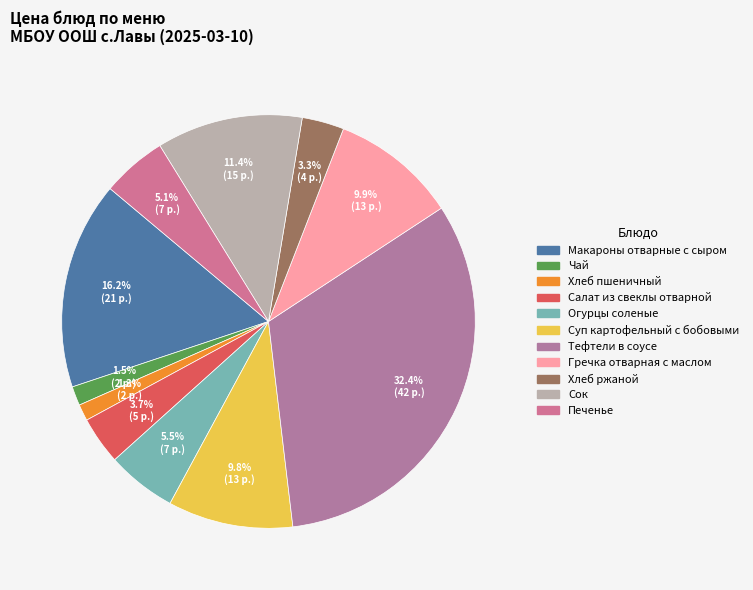

Is it true that Тефтели в соусе is 32% of the pie?

True